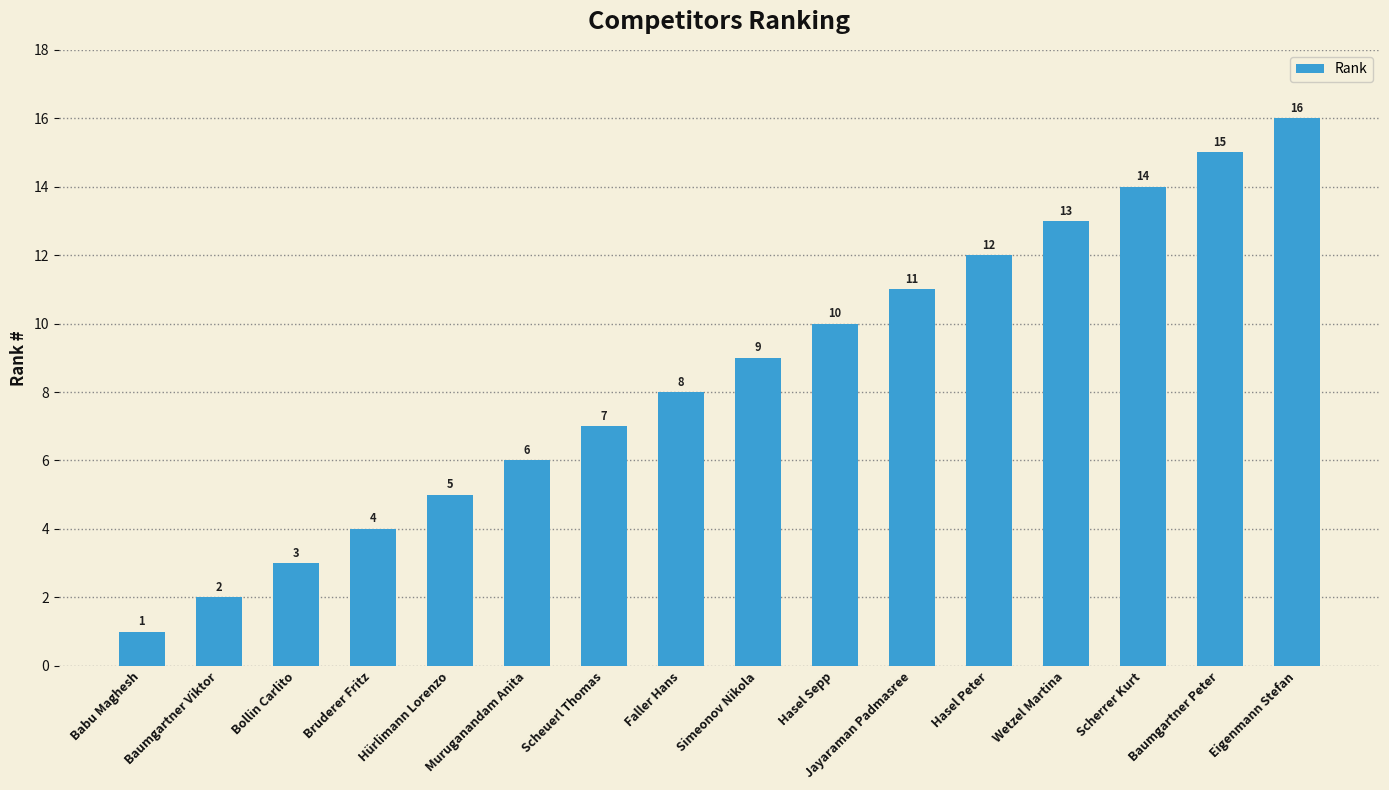

What is the label of the 6th bar from the right?

Jayaraman Padmasree